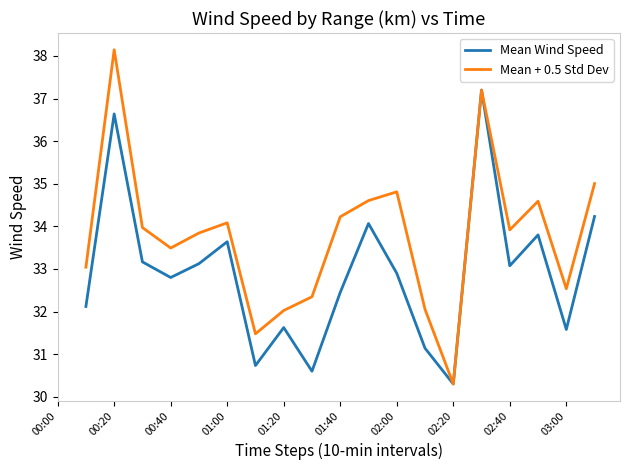

True or false: Mean Wind Speed and Mean + 0.5 Std Dev cross at least once.

False